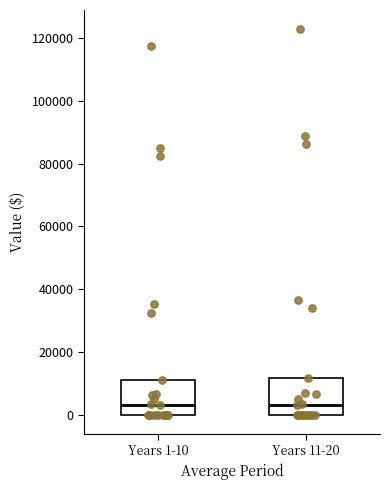

Reading left to right, read every box against the y-axis: the position of its median line, the range the box covers, and the ends of its whiskers. The values are not printed on the chart, so give them approximately, as read against the axis.

Years 1-10: median 2000, box 0 to 12000, whiskers 0 to 12000
Years 11-20: median 4000, box 0 to 12000, whiskers 0 to 12000